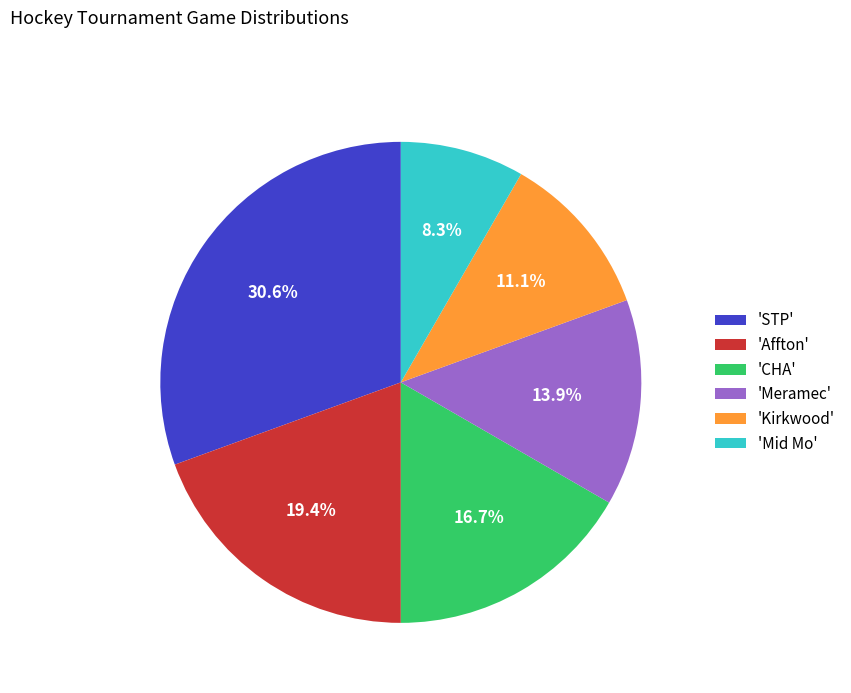

What portion of the pie excludes 'Kirkwood'?

88.9%